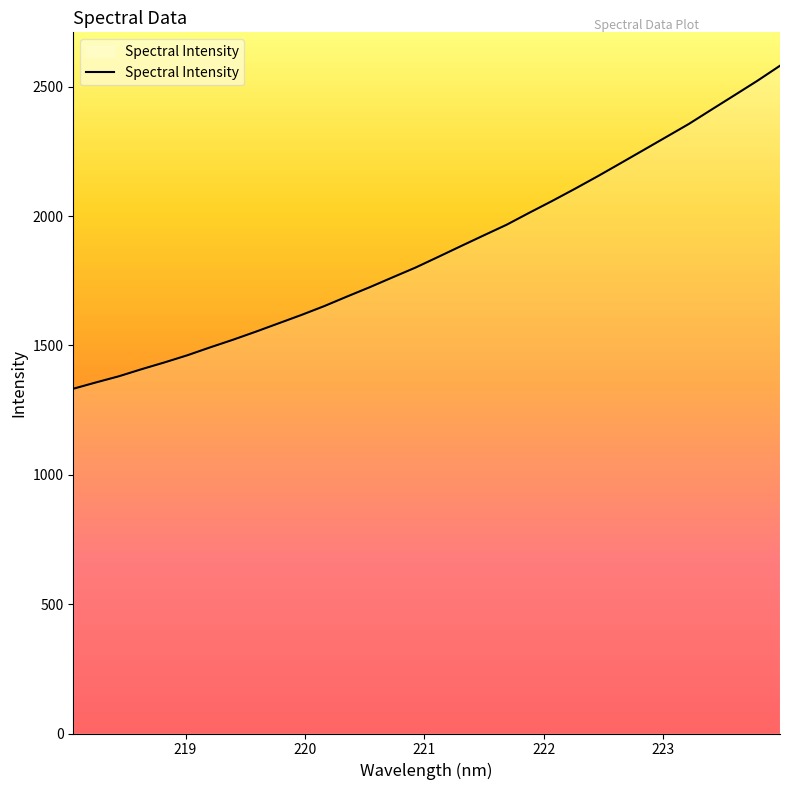

What is the difference between the maximum and minimum values?

1248.6